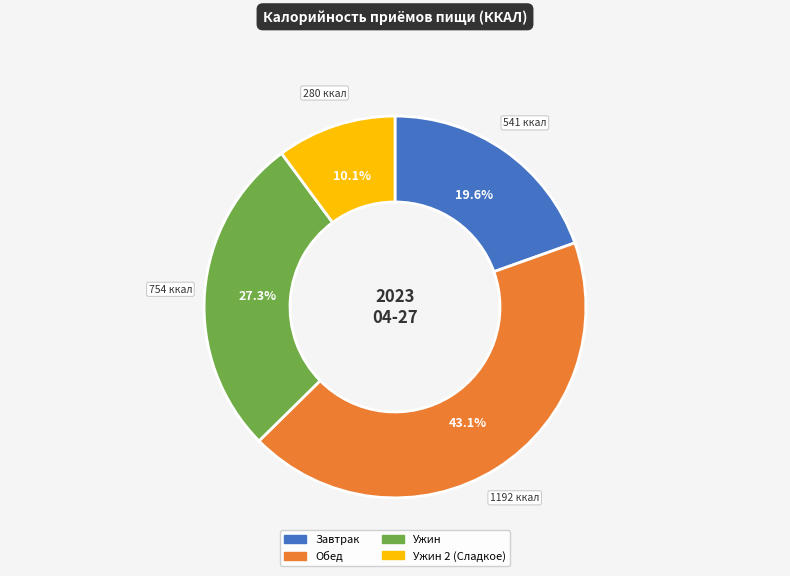

Does any single category account for the majority?

No